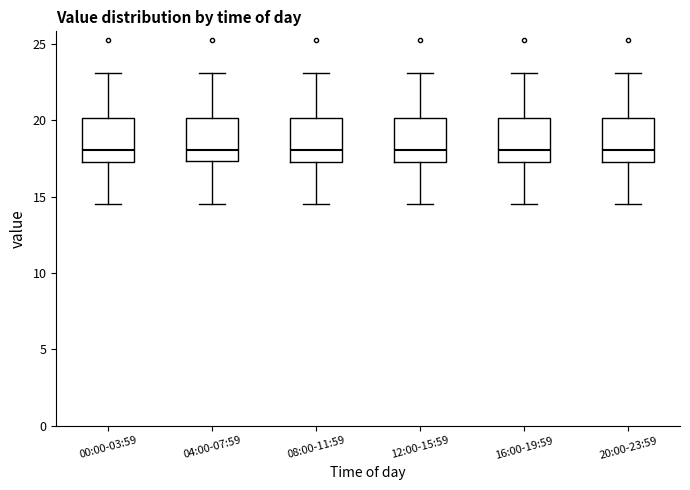

Where is the upper edge of the box for 00:00-03:59 on the y-axis? The values are not printed on the chart, so give them approximately, as read against the axis.

20.0